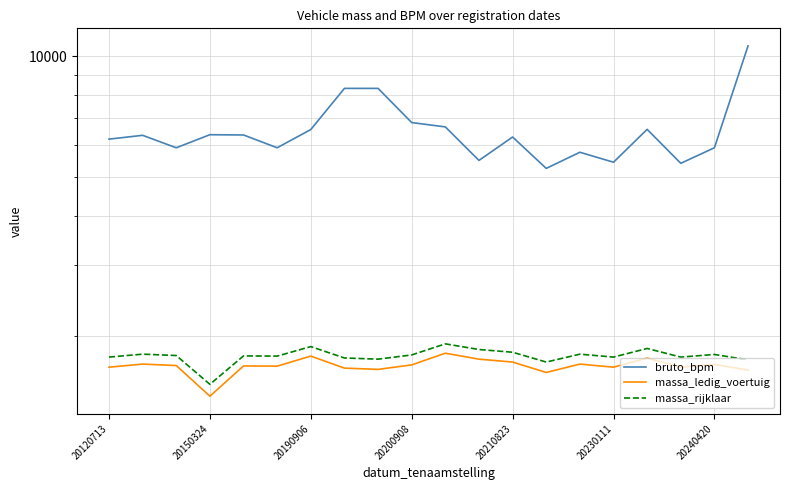

What is the difference between the massa_rijklaar values at 14 and 20240420?

80